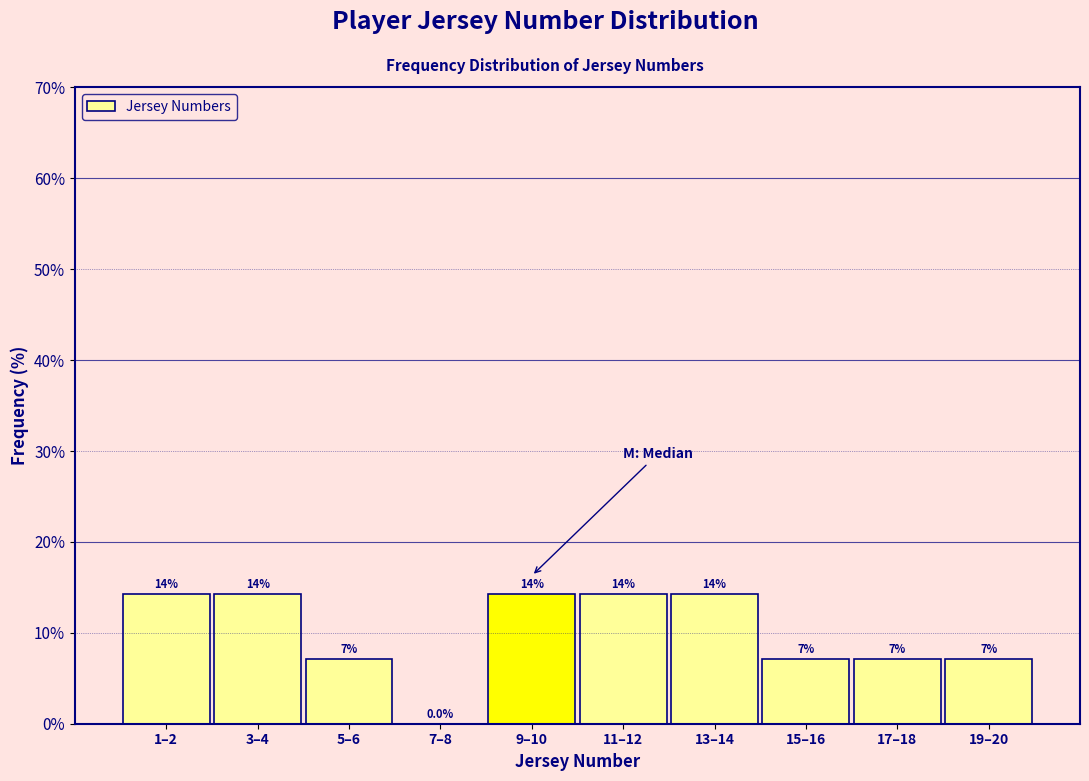

Are the bars horizontal?

No